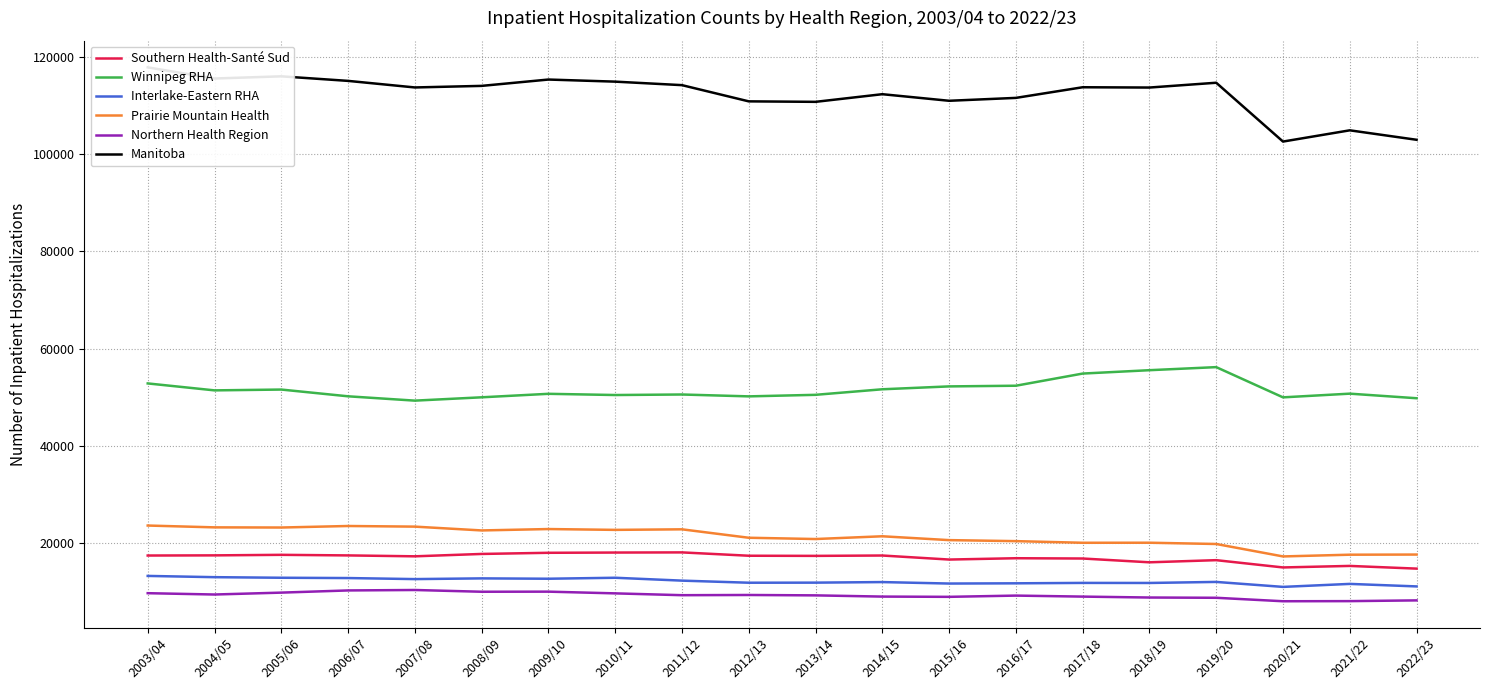

How many series are shown in this chart?

6